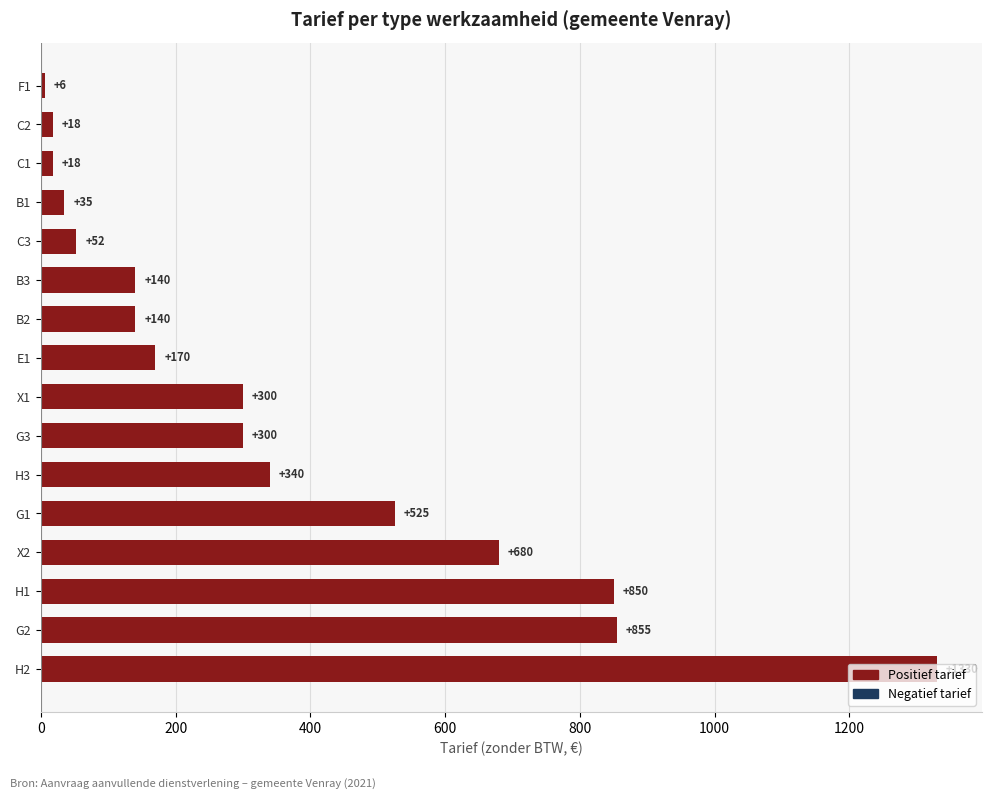

What is the sum of all values?

5758.5